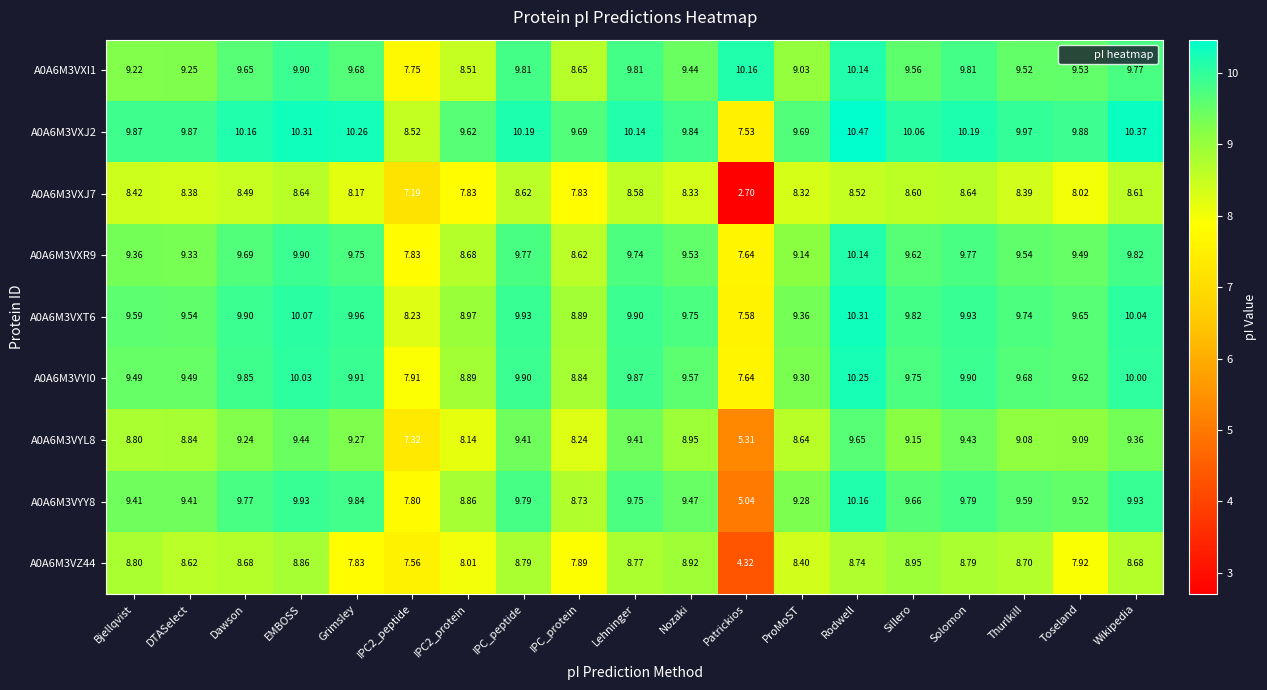

Which category has the lowest value across all series?

Patrickios